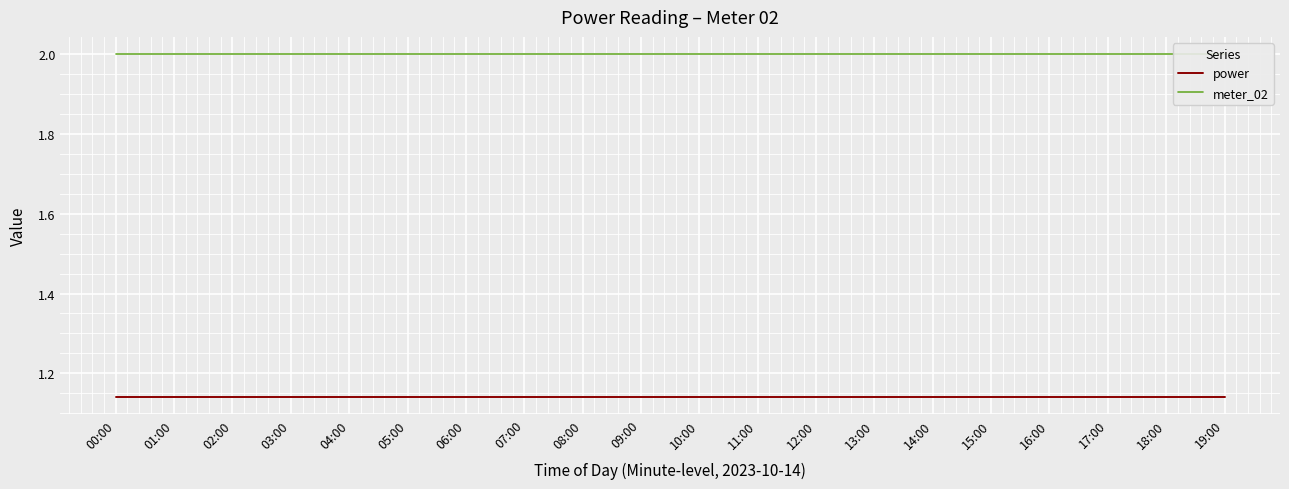

What is the total value across all series at 13:00?

3.1